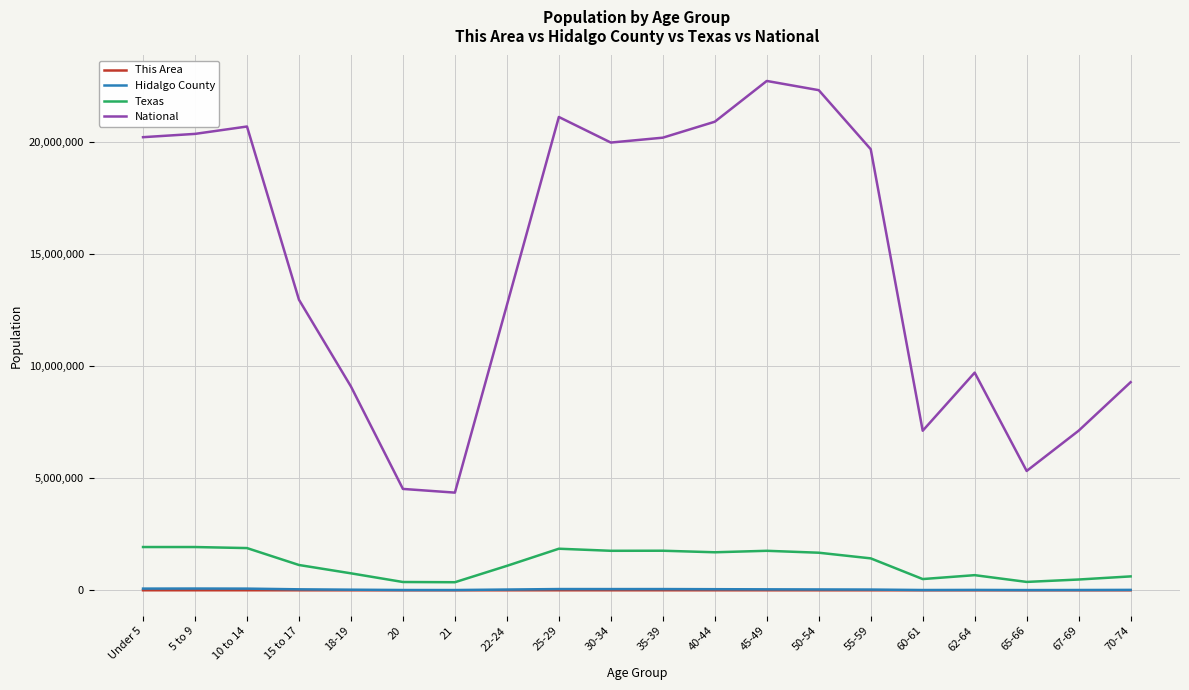

At which label is National closest to 13531442?

15 to 17